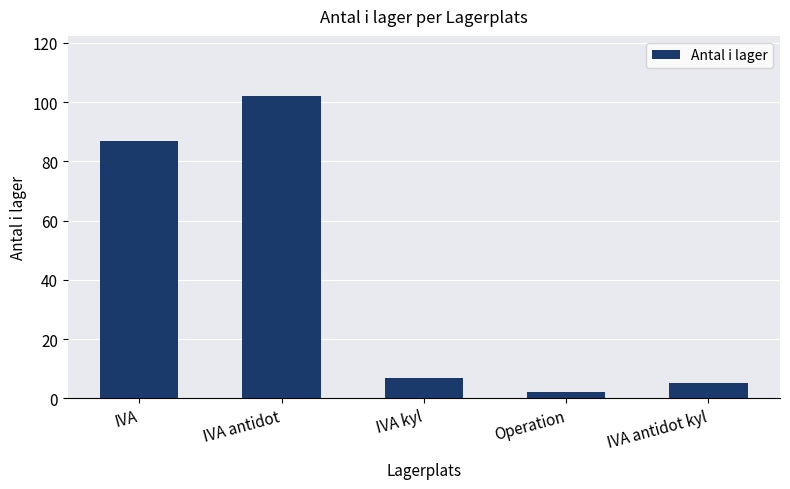

List the labels in order of value, largest first.

IVA antidot, IVA, IVA kyl, IVA antidot kyl, Operation